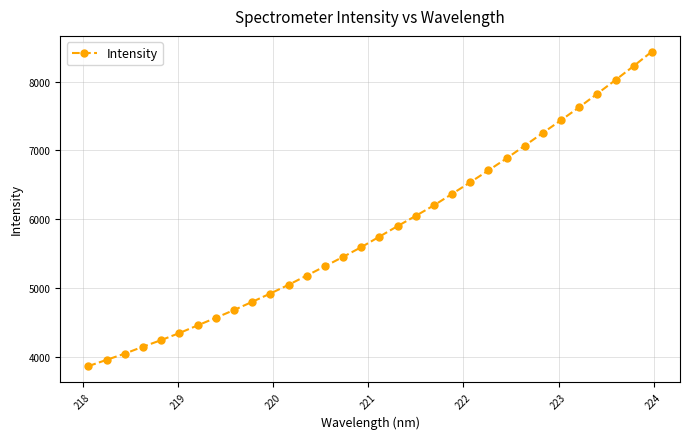

What is the value of the 5th point from the left?

4248.6